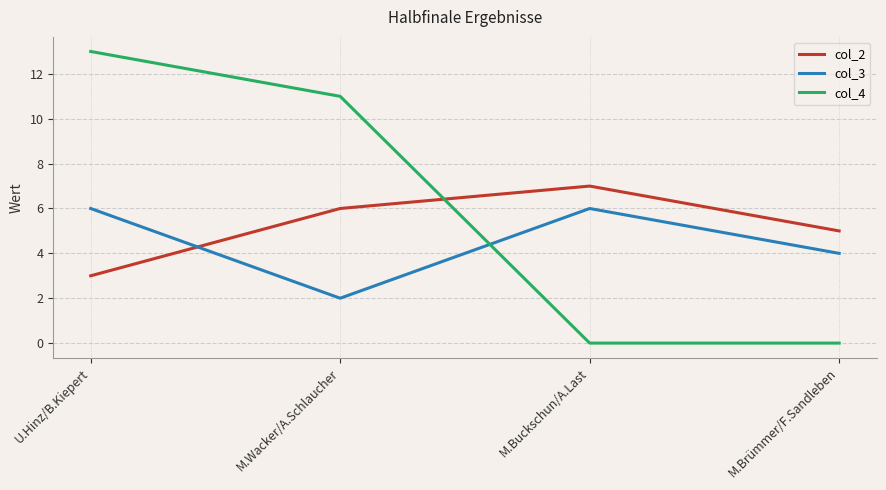

Rank the series at U.Hinz/B.Kiepert from highest to lowest value.

col_4, col_3, col_2